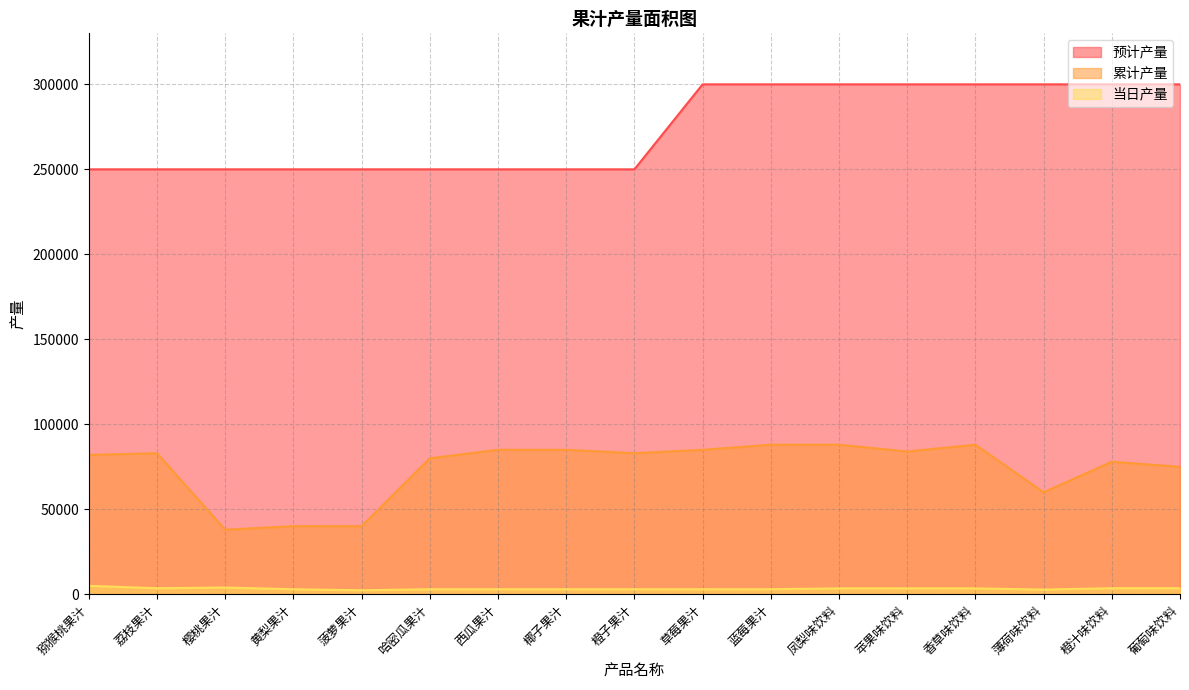

Is the value of 预计产量 at 苹果味饮料 greater than the value of 累计产量 at 黄梨果汁?

Yes